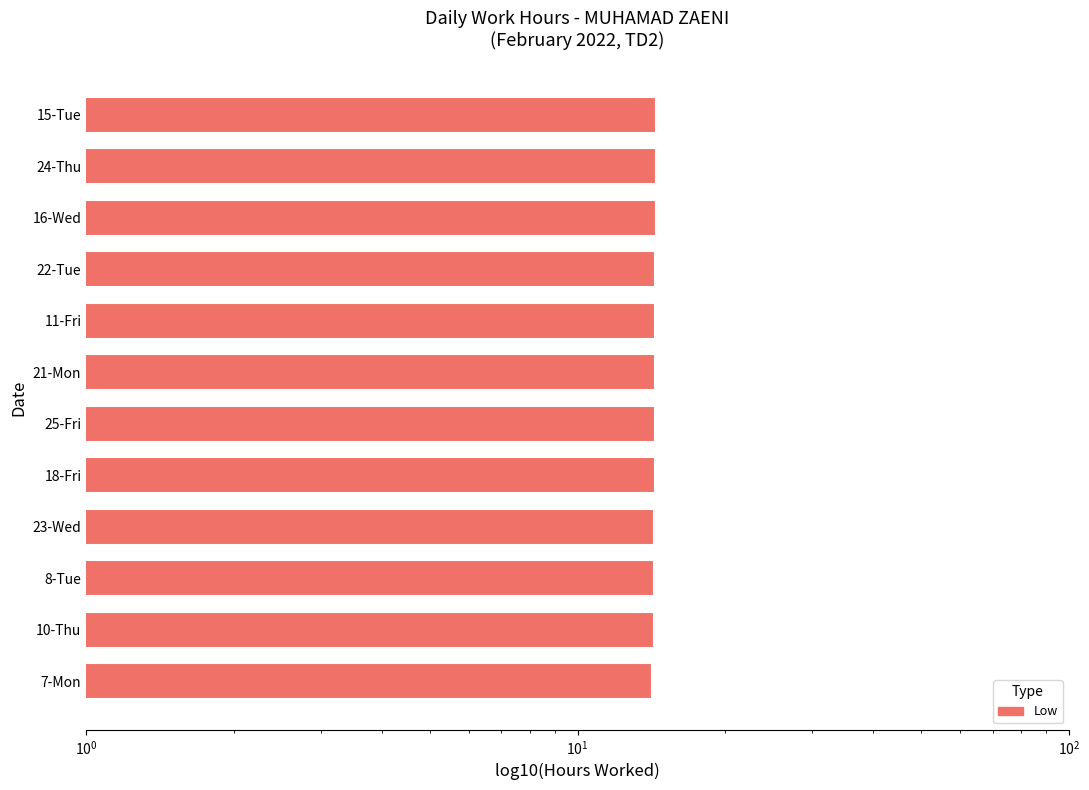

What is the change in value from 8-Tue to 24-Thu?

+0.1